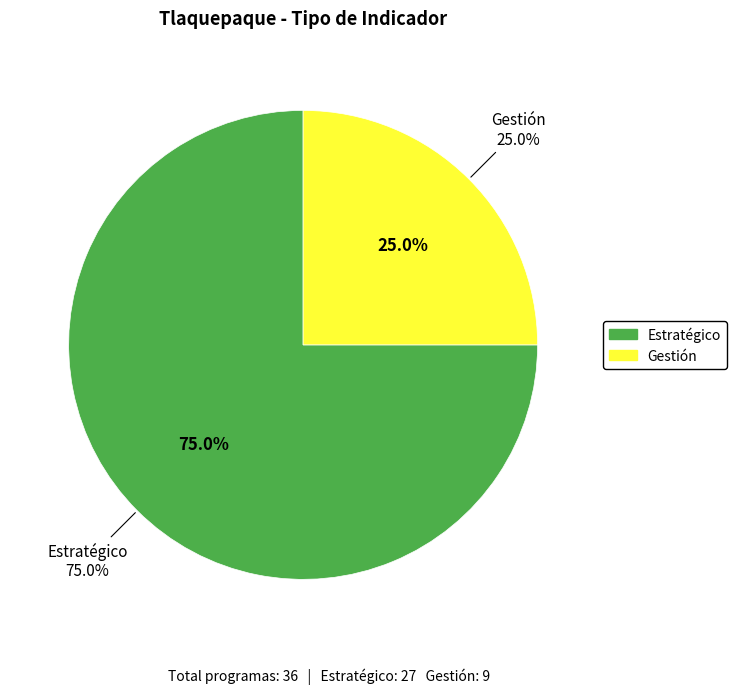

What percentage is the Estratégico slice, to the nearest percent?

75%